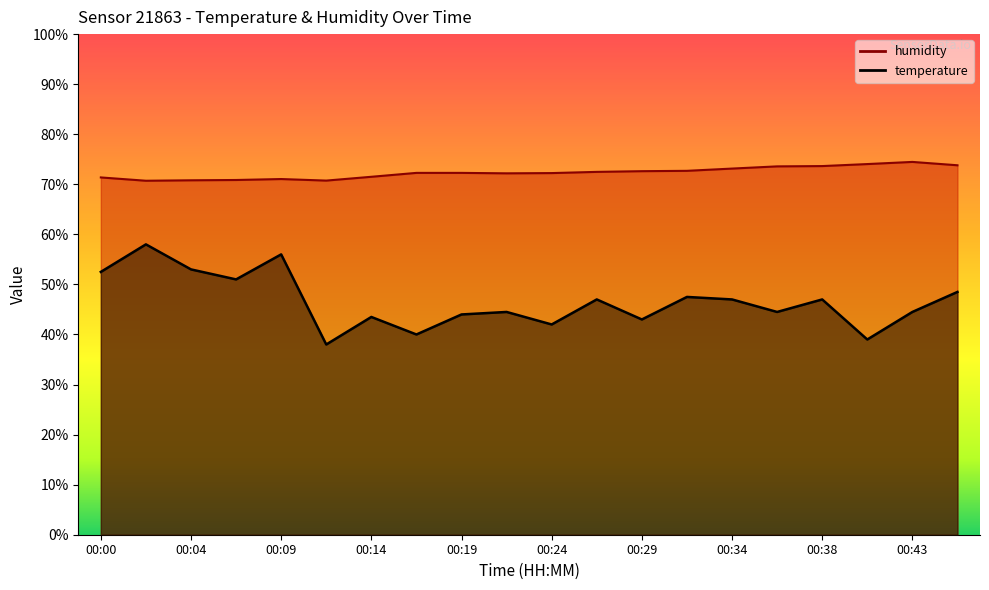

Does the chart display data point markers on the line(s)?

No